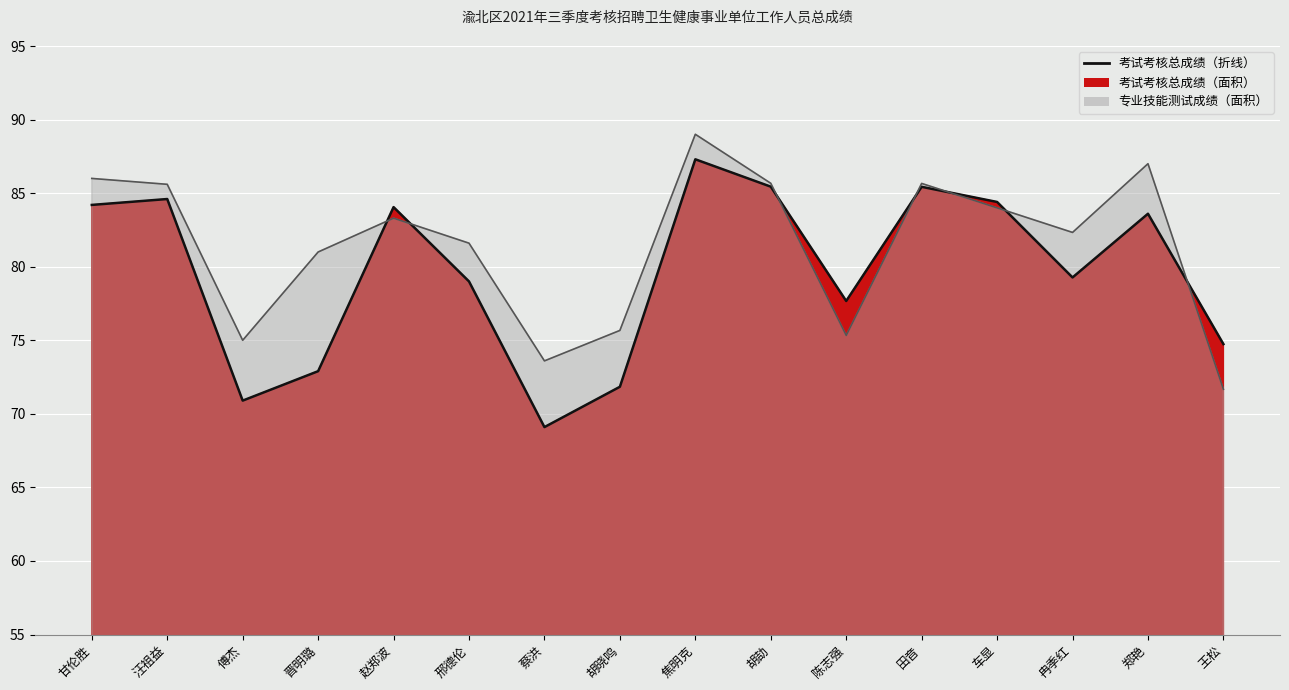

What is the label of the 1st point from the left?

甘伦胜